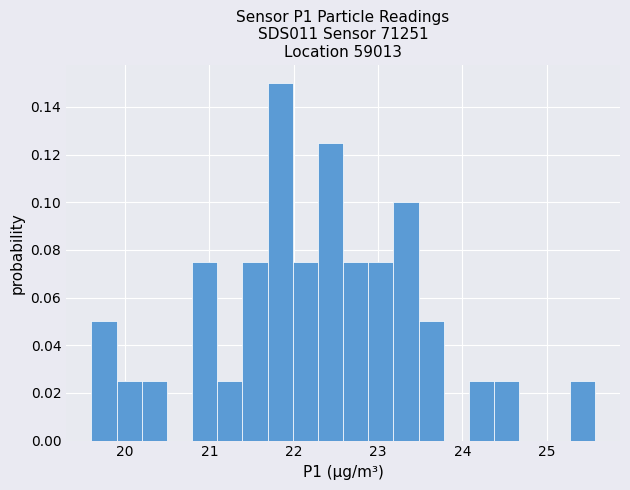

Read against the x-axis, roughly where is the centre of the tallest bar?

21.8